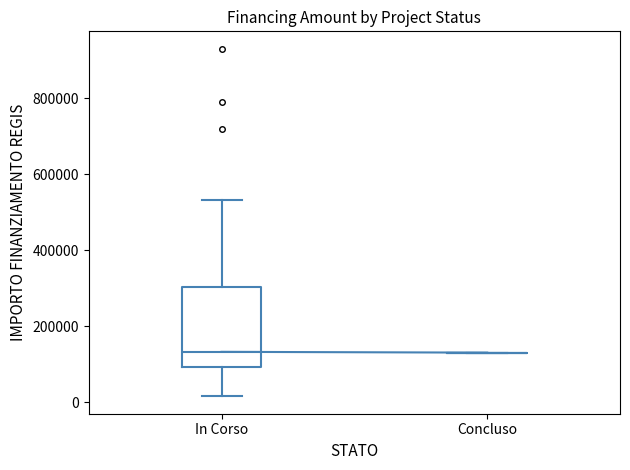

Which box is the tallest, from its lower edge to its upper edge?

In Corso